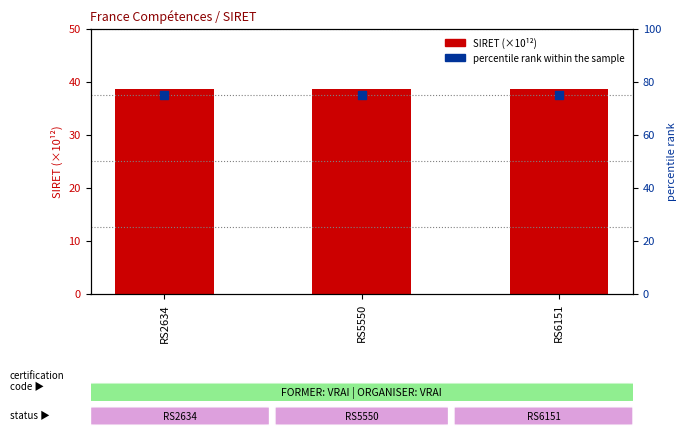

Which series reaches the minimum Y coordinate?

SIRET (×10¹²)